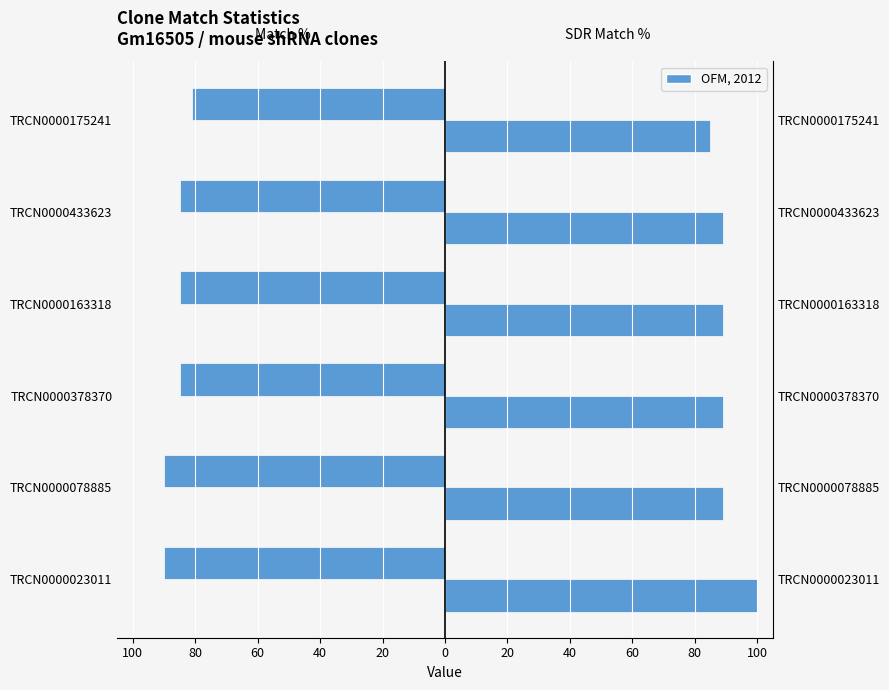

How many bars are there in each group?

2